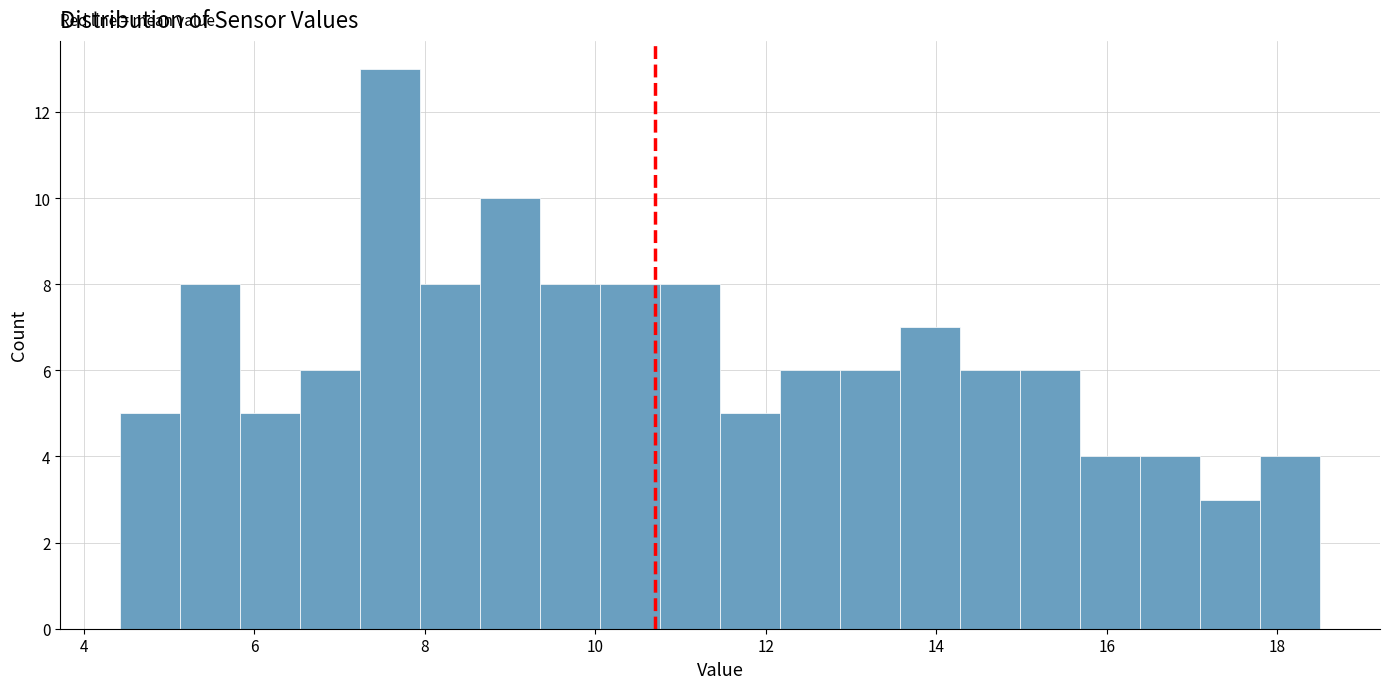

Around what value on the x-axis is the tallest bar? Give the approximate position of its centre, as read against the axis.

7.6